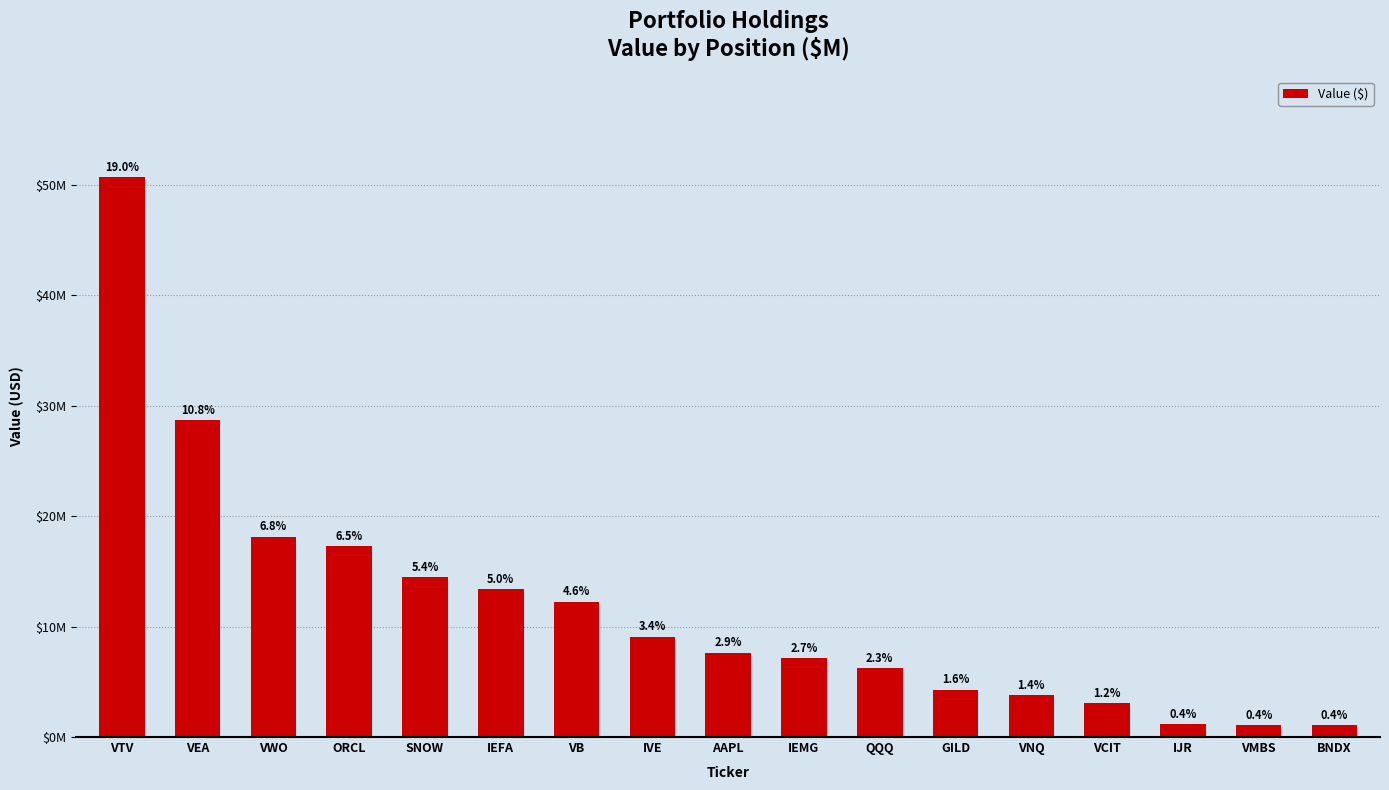

What position from the left is QQQ?

11